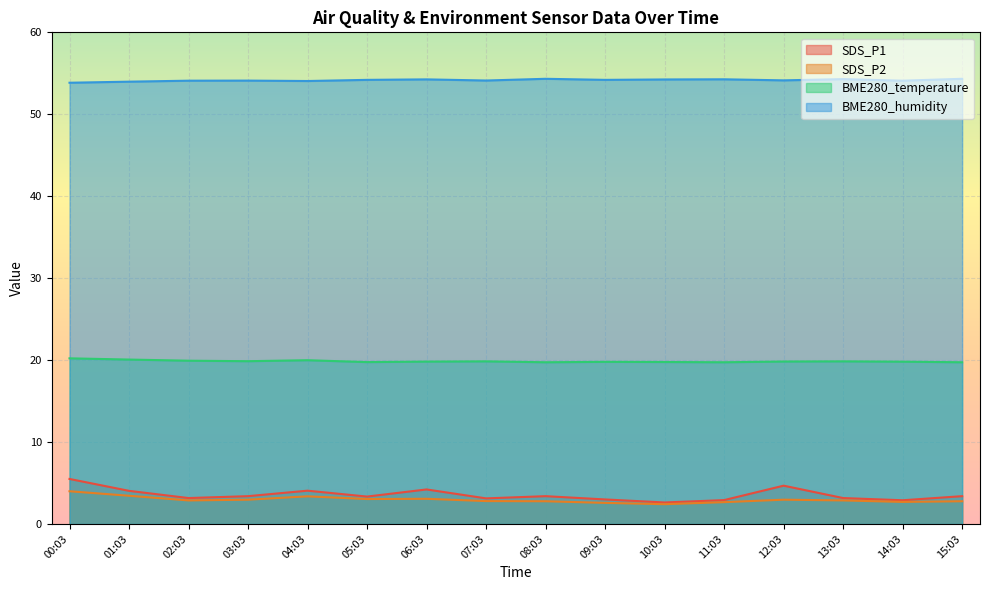

Rank the categories by BME280_humidity value from highest to lowest.

08:03, 15:03, 13:03, 11:03, 06:03, 10:03, 05:03, 09:03, 12:03, 07:03, 03:03, 02:03, 14:03, 04:03, 01:03, 00:03